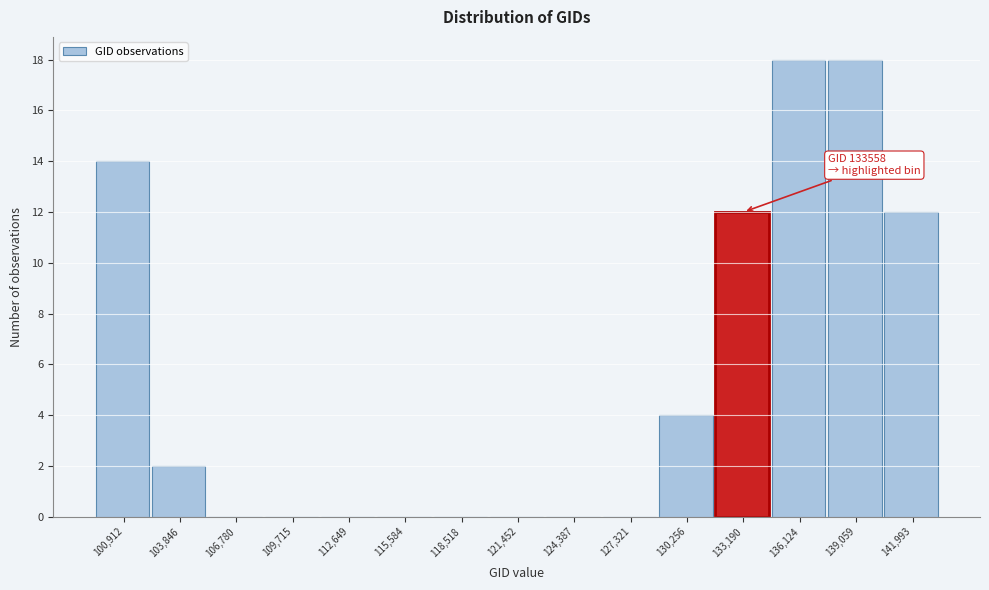

Reading left to right, transcribe all the data shown in this chart.

100,912=14	103,846=2	106,780=0	109,715=0	112,649=0	115,584=0	118,518=0	121,452=0	124,387=0	127,321=0	130,256=4	133,190=12	136,124=18	139,059=18	141,993=12